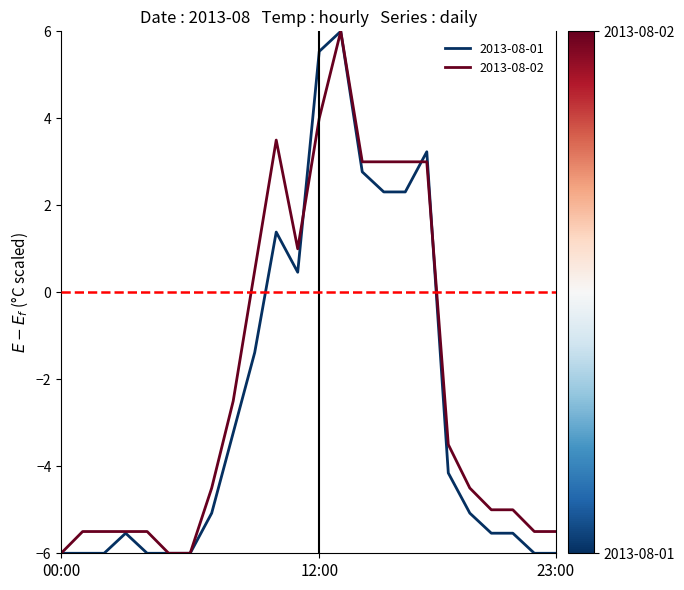

What is the minimum value for 2013-08-01?

-6.0